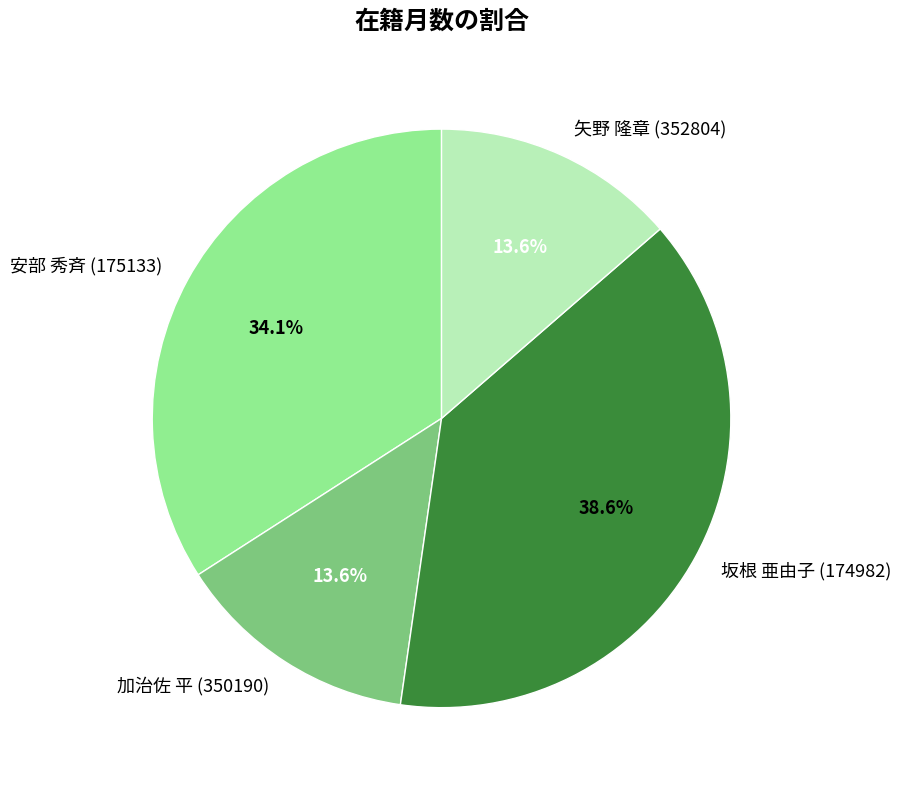

The 矢野 隆章 (352804) slice represents 14% of the pie. True or false?

True